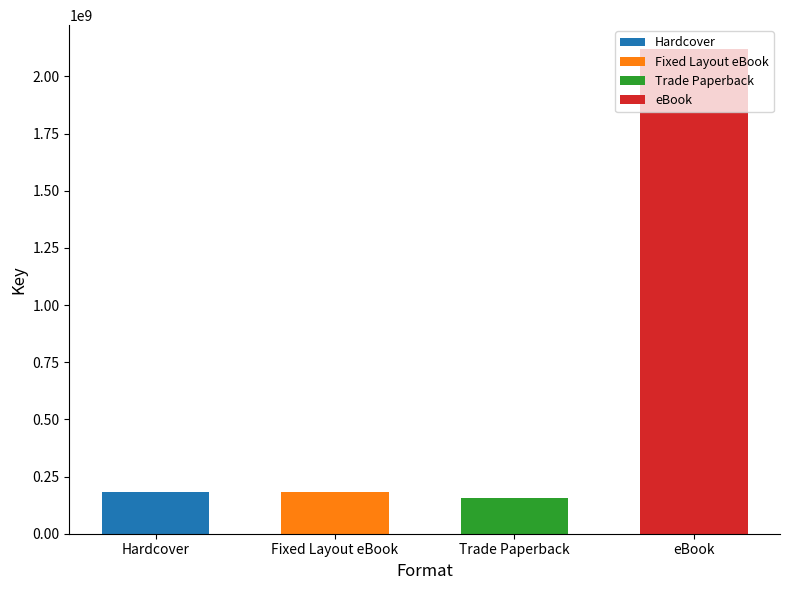

True or false: Key has a value of 154935156 at Trade Paperback.

True